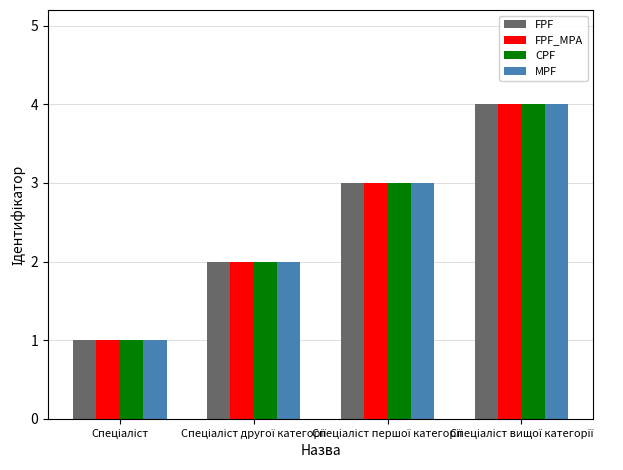

What is the sum of all CPF values?

10